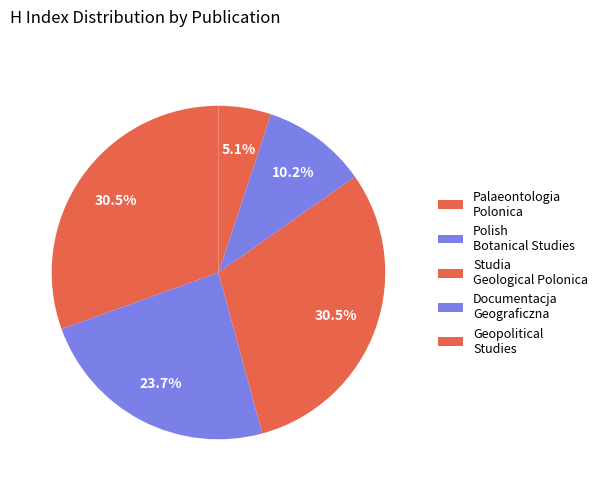

Rank the categories by value from lowest to highest.

Geopolitical Studies, Documentacja Geograficzna, Polish Botanical Studies, Palaeontologia Polonica, Studia Geological Polonica